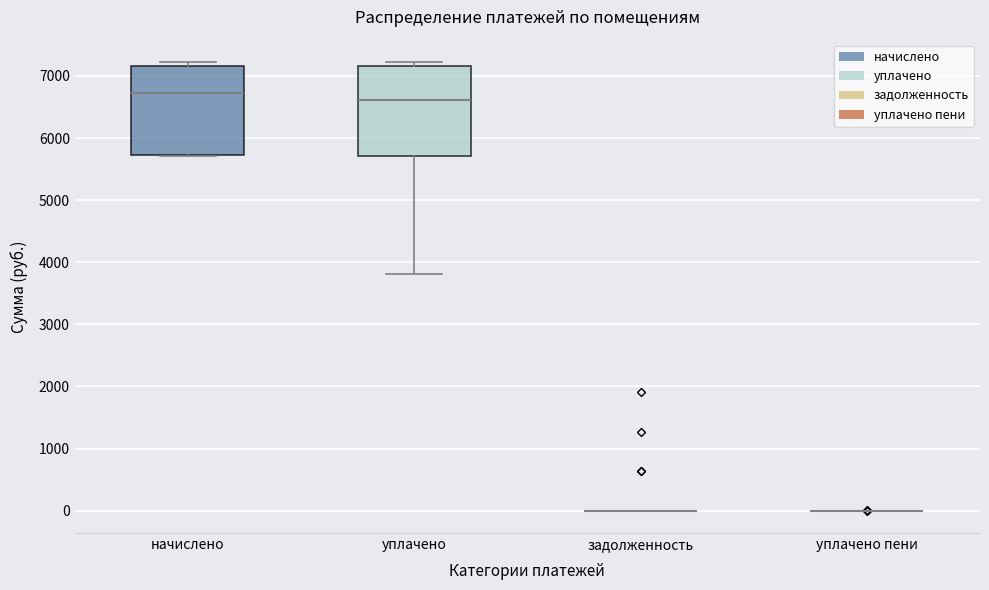

Where is the lower edge of the box for уплачено on the y-axis? The values are not printed on the chart, so give them approximately, as read against the axis.

5700